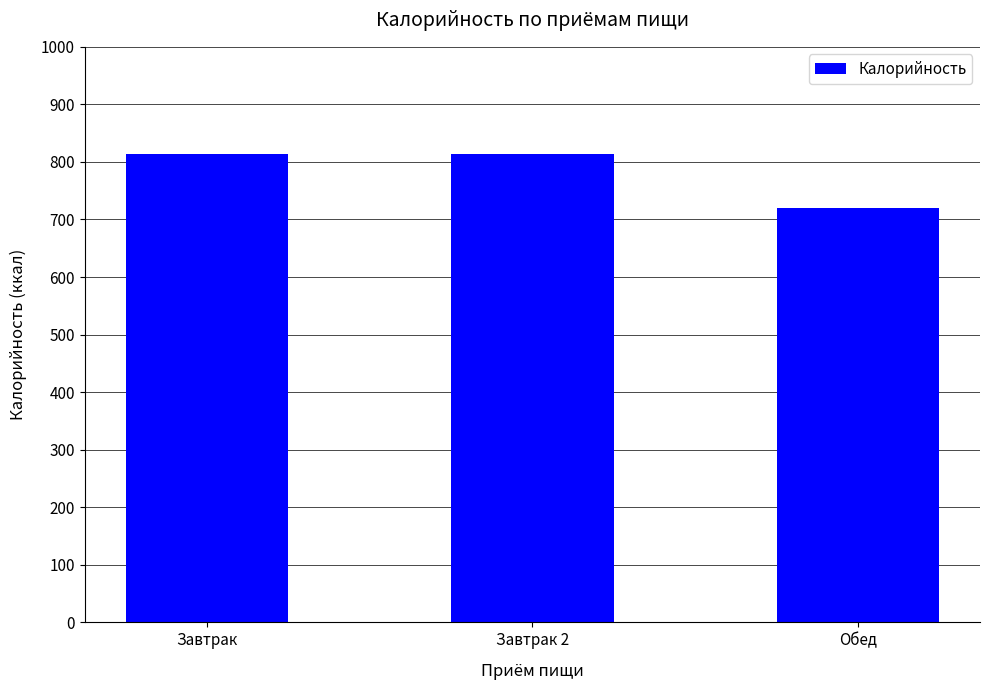

How many distinct data groups are displayed?

1